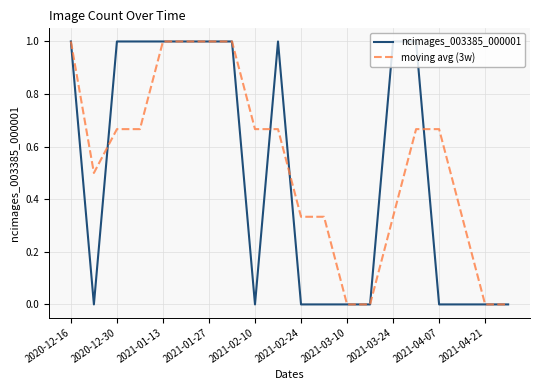

What is the maximum value for moving avg (3w)?

1.0